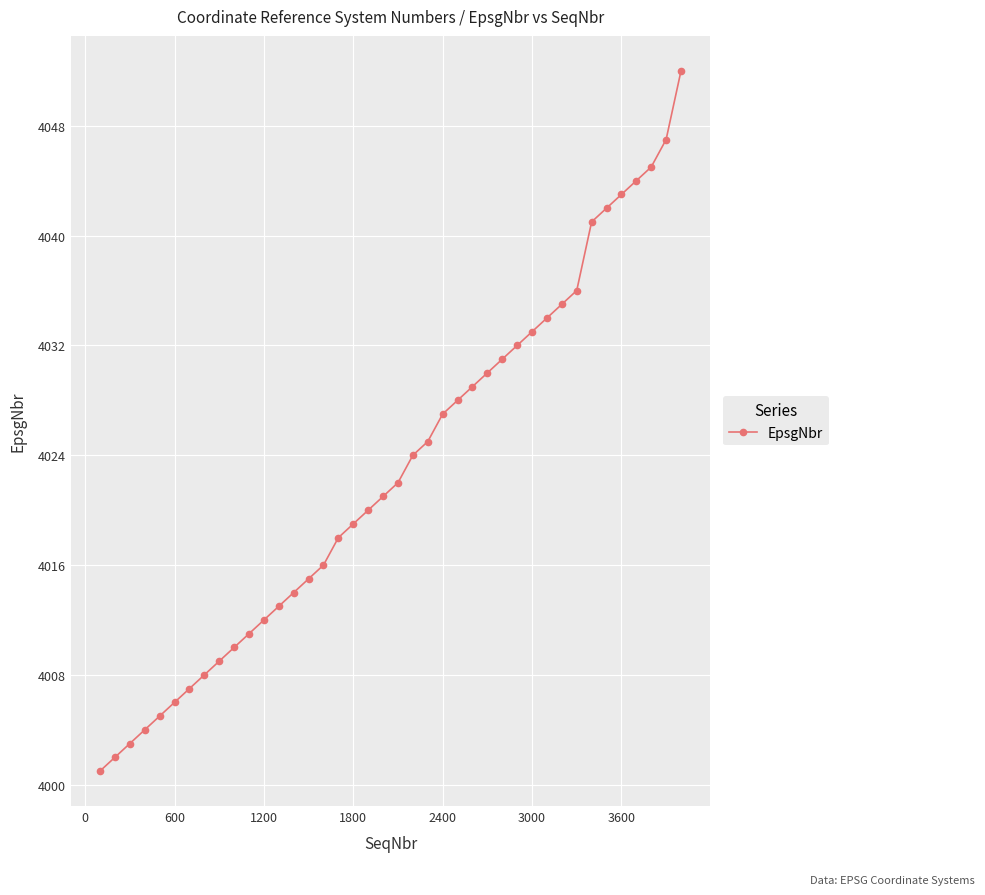

What is the smallest value displayed?

4001